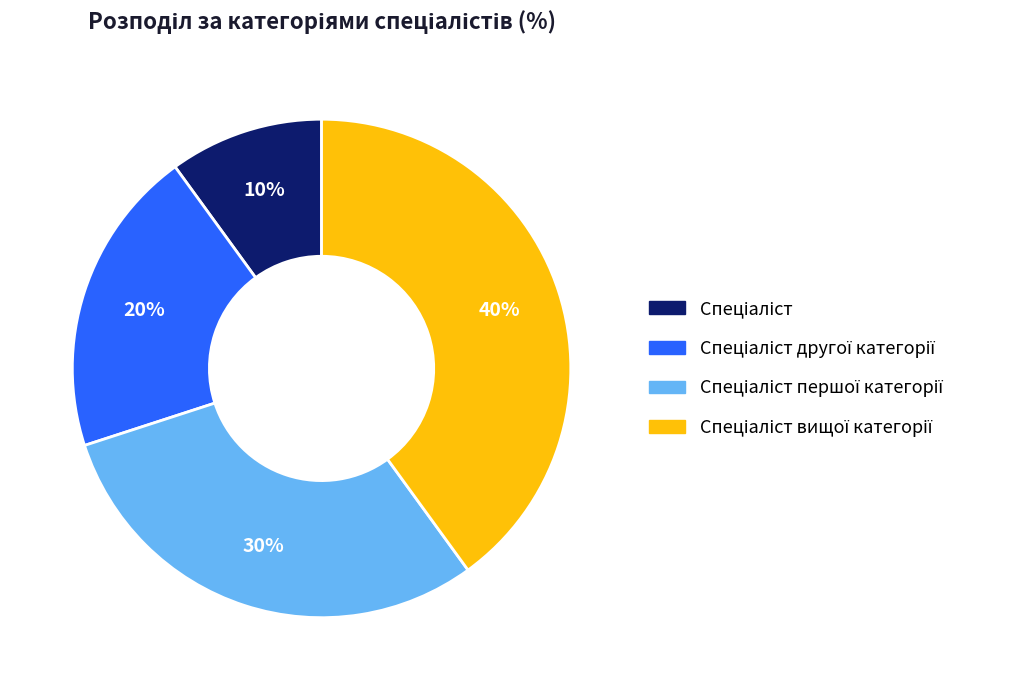

To the nearest percent, what is the average slice percentage?

25%